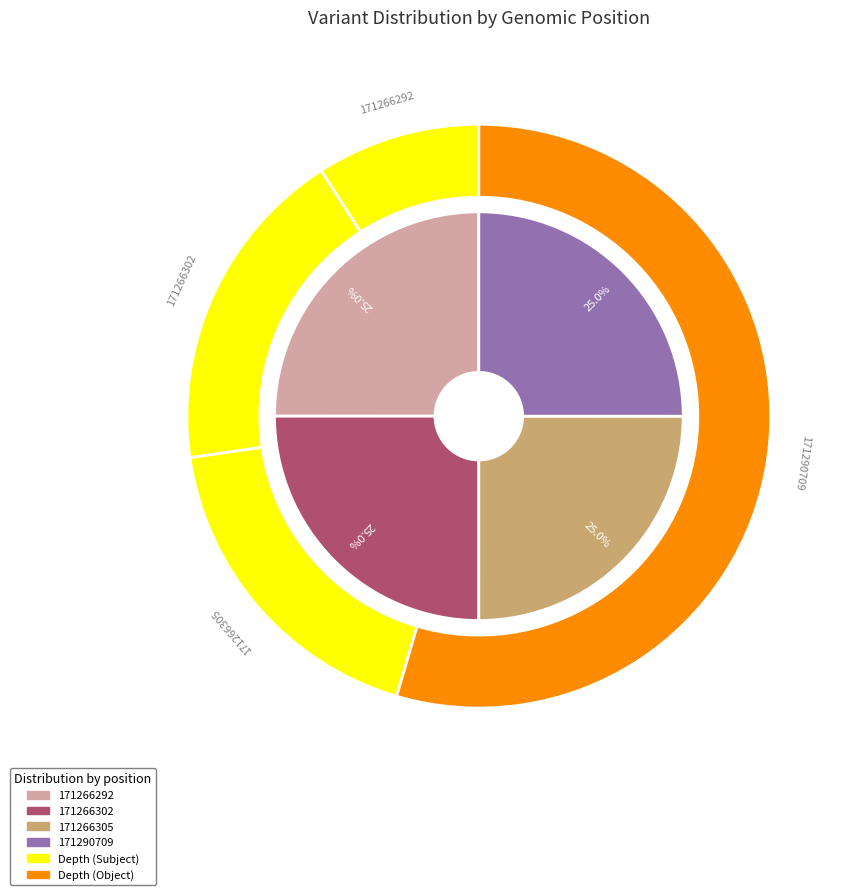

Which category has the smallest portion of the pie?

171266292